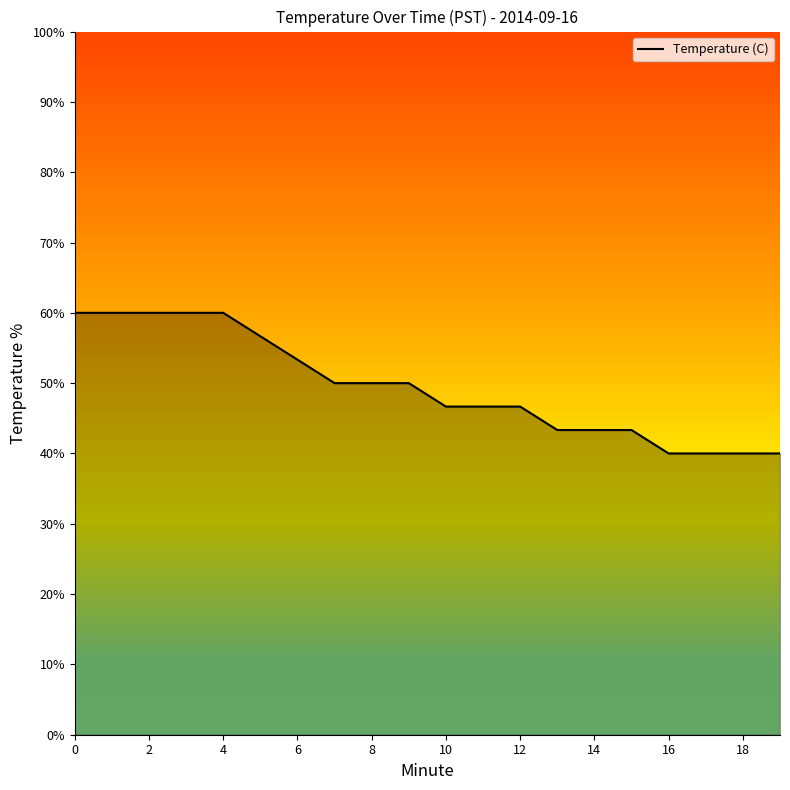

Reading left to right, what are all the values shown in this chart?

60.0	60.0	60.0	60.0	60.0	56.7	53.3	50.0	50.0	50.0	46.7	46.7	46.7	43.3	43.3	43.3	40.0	40.0	40.0	40.0